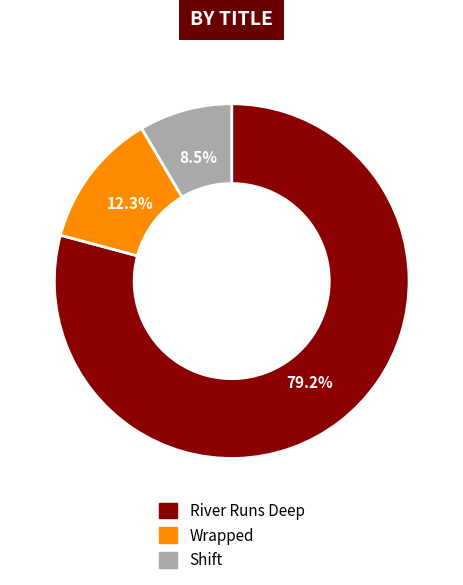

Which slice is the largest?

River Runs Deep